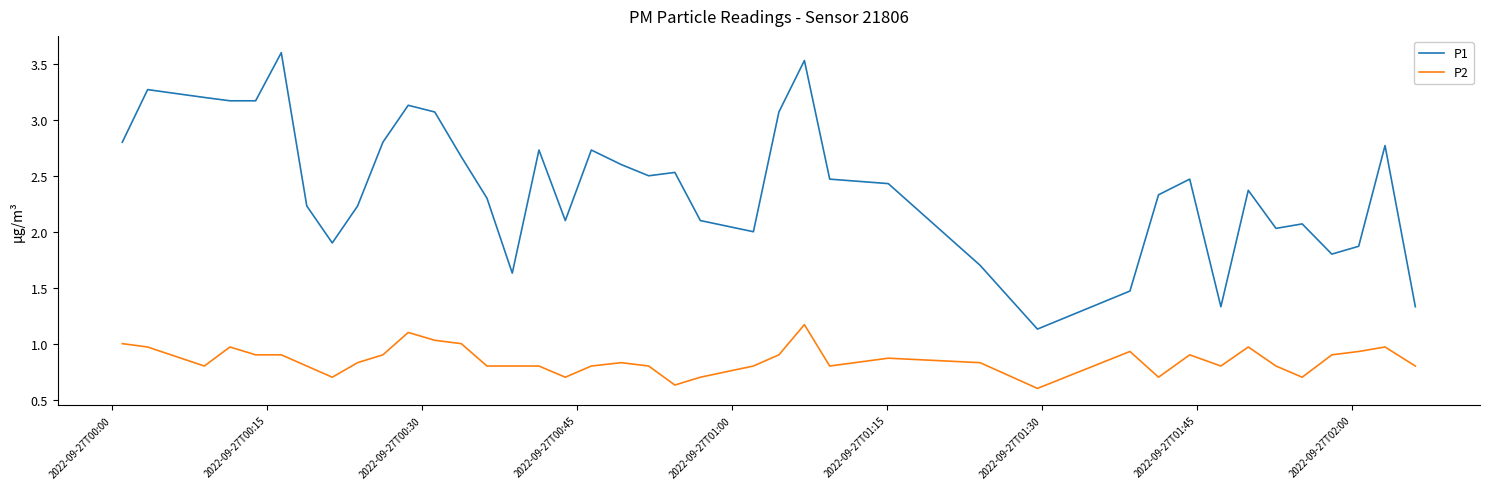

List the series in order of their overall mean, lowest first.

P2, P1